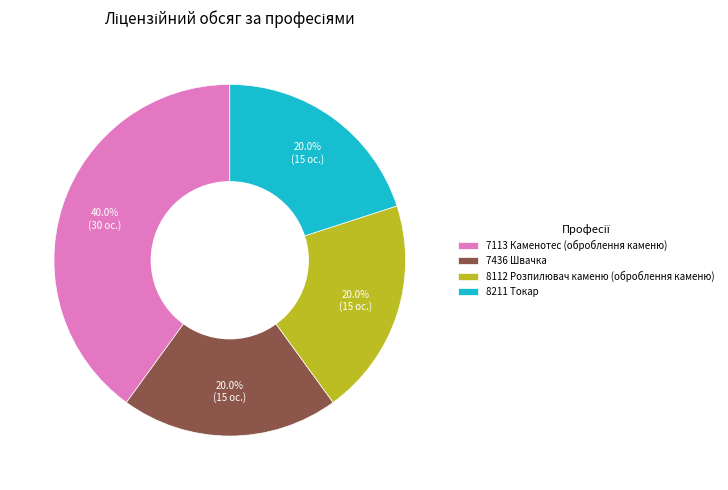

How many segments does this pie chart have?

4